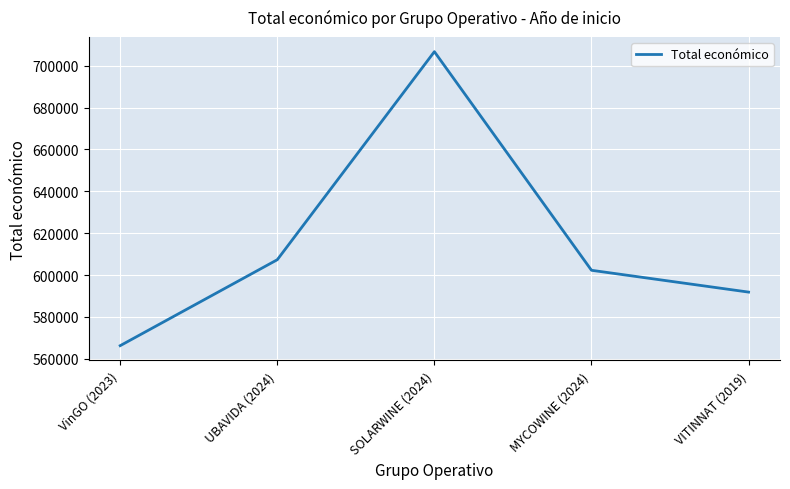

Which has a higher value, SOLARWINE (2024) or VITINNAT (2019)?

SOLARWINE (2024)